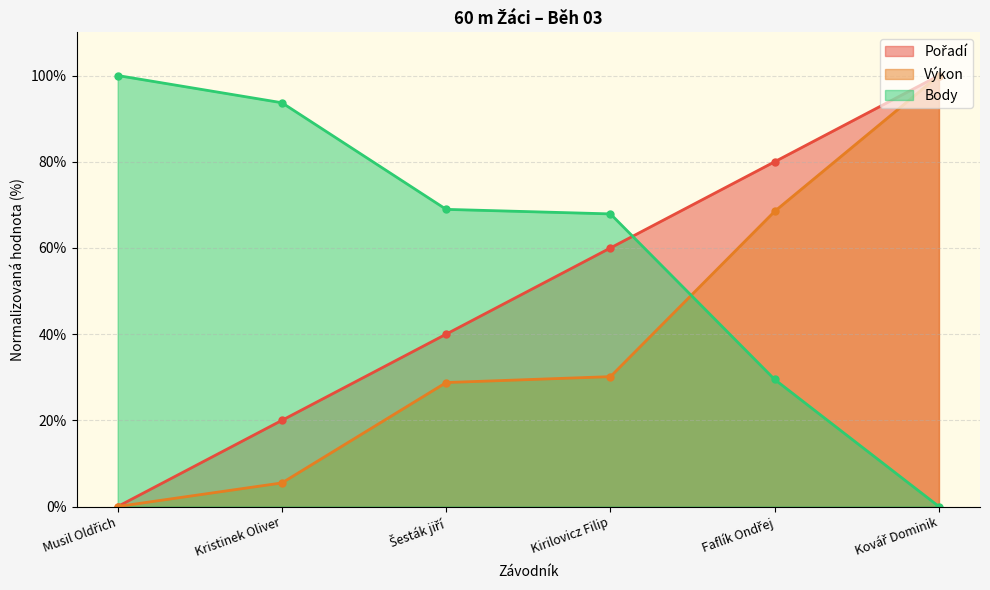

Which series has the largest total across all categories?

Body